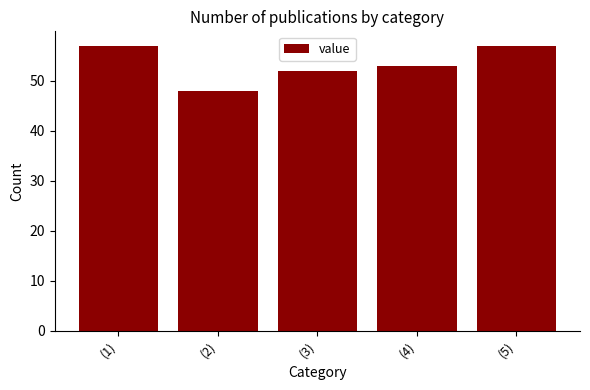

What position from the right is (4)?

2